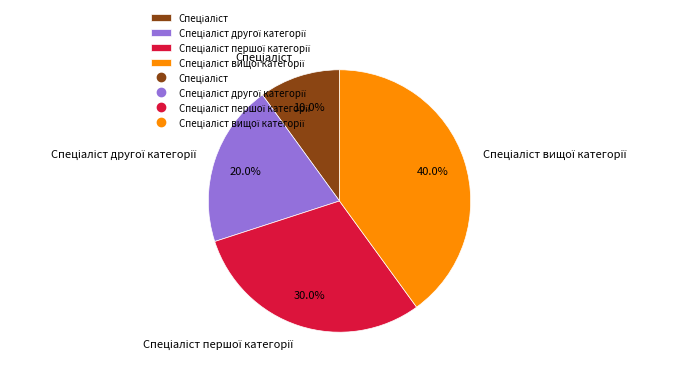

Does any single category account for the majority?

No